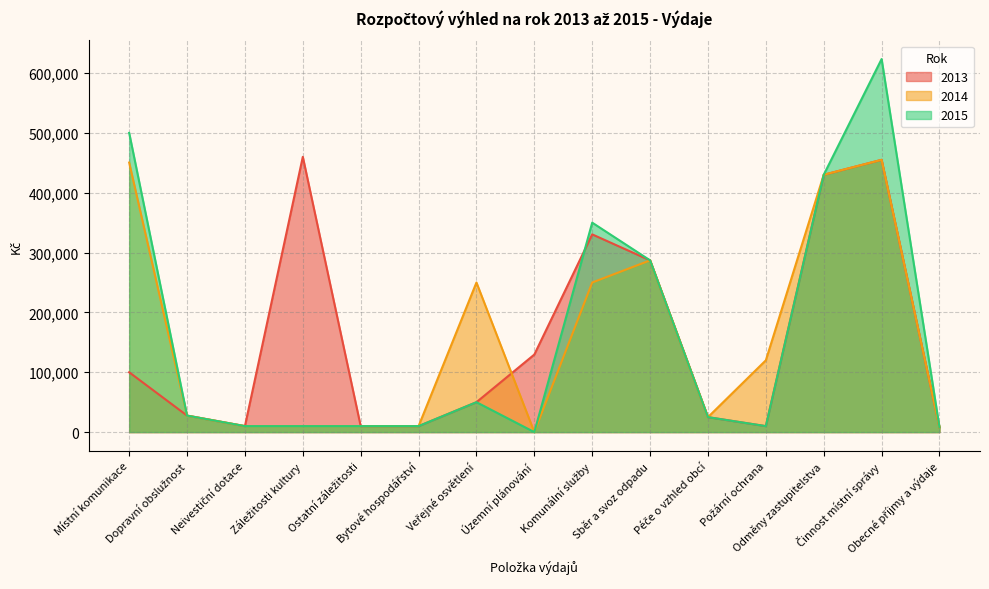

Read the 2013 value at Záležitosti kultury, to the nearest 50.

460000